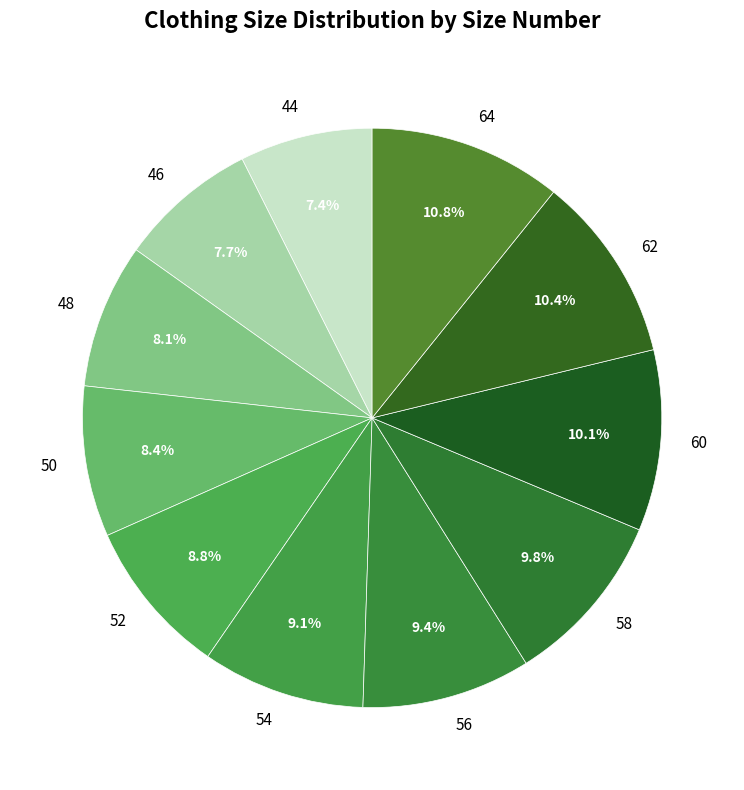

To the nearest percent, what is the difference between the 64 and 48 slice percentages?

3%